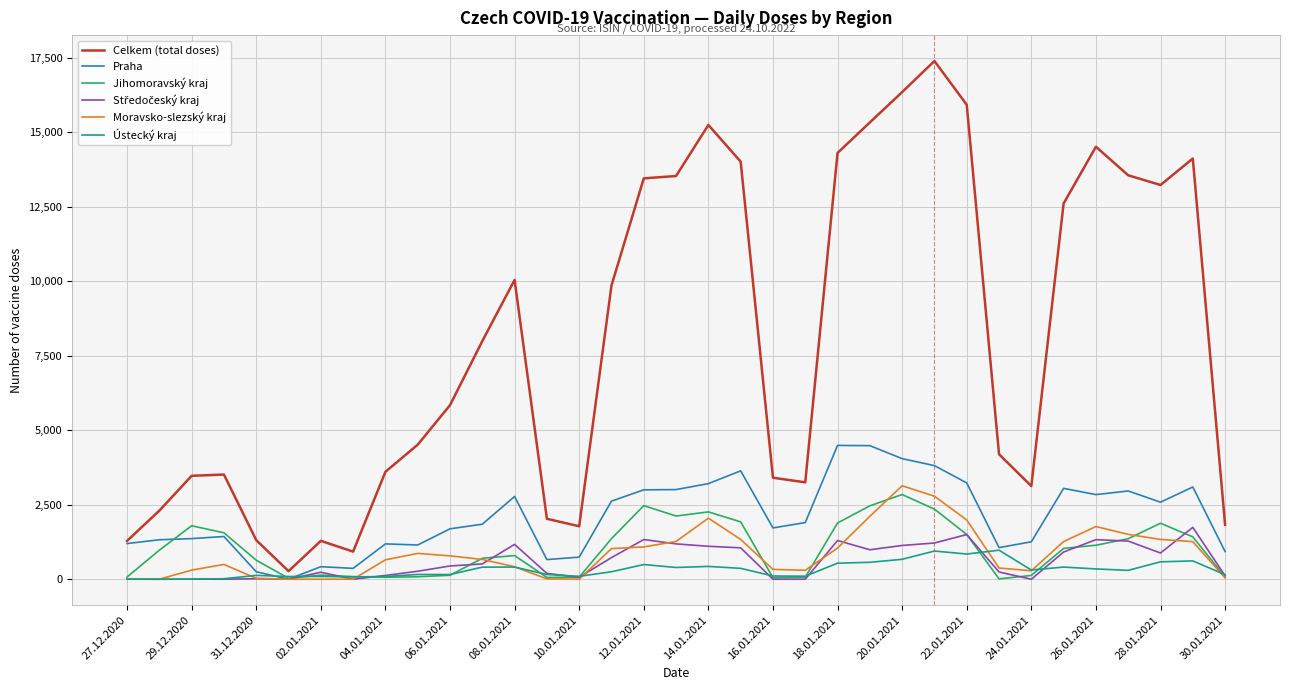

What is the greatest value displayed?

17392